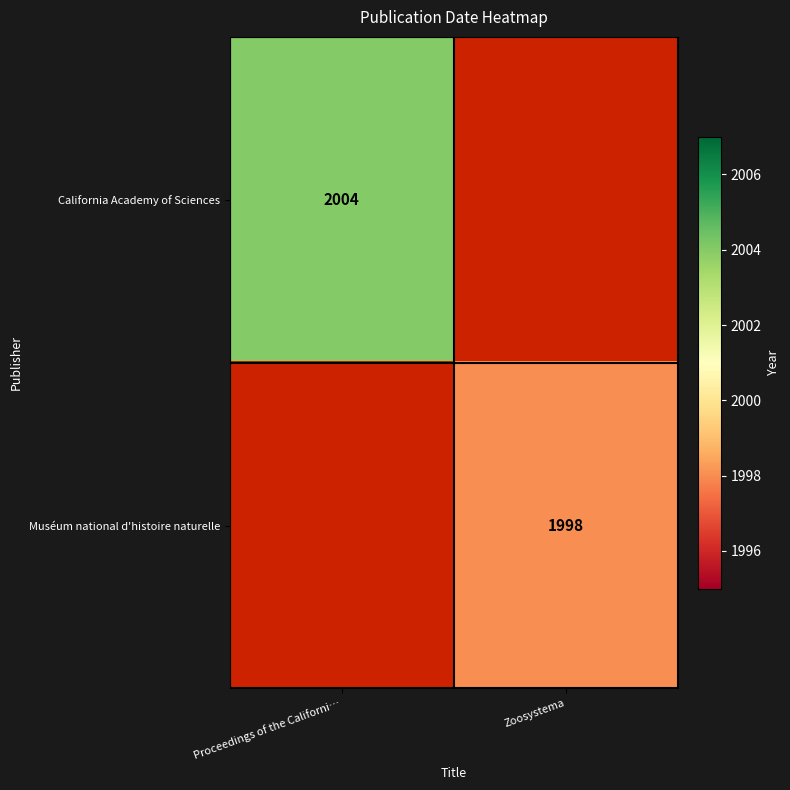

Count the number of data series in this chart.

2